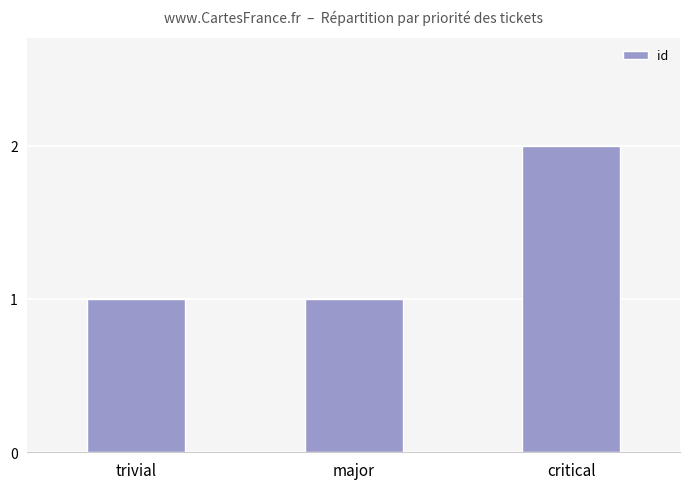

Reading left to right, extract all data points from this chart.

trivial=1	major=1	critical=2